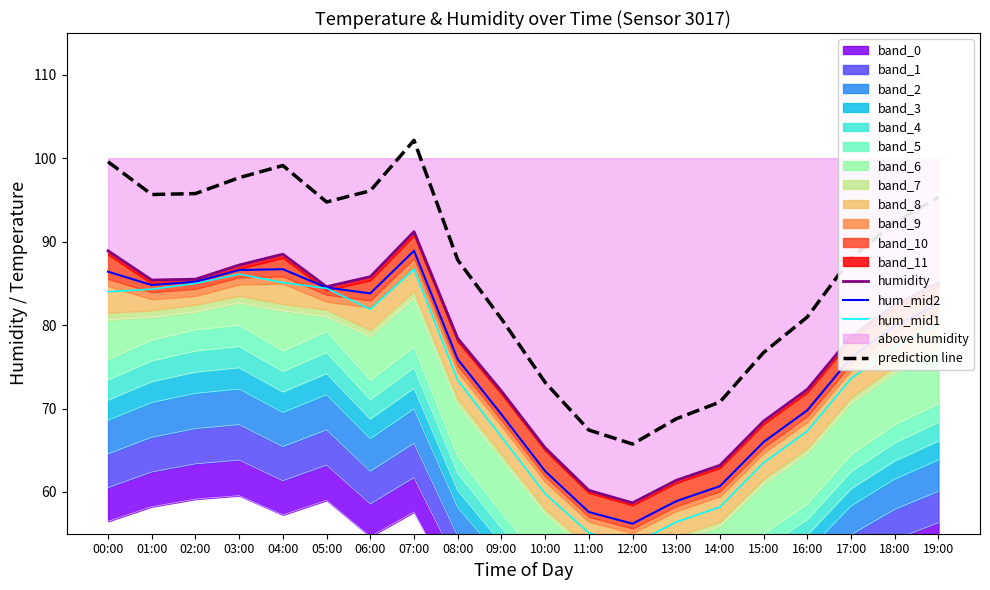

What is the minimum value shown in the chart?

53.7